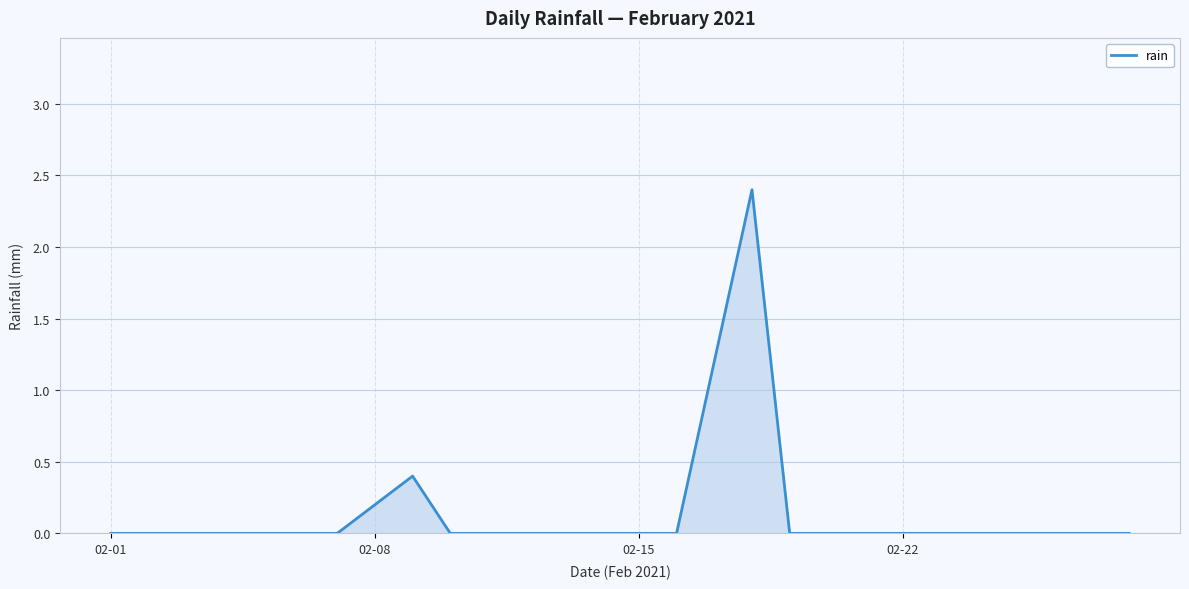

What is the difference between the maximum and minimum values?

2.4